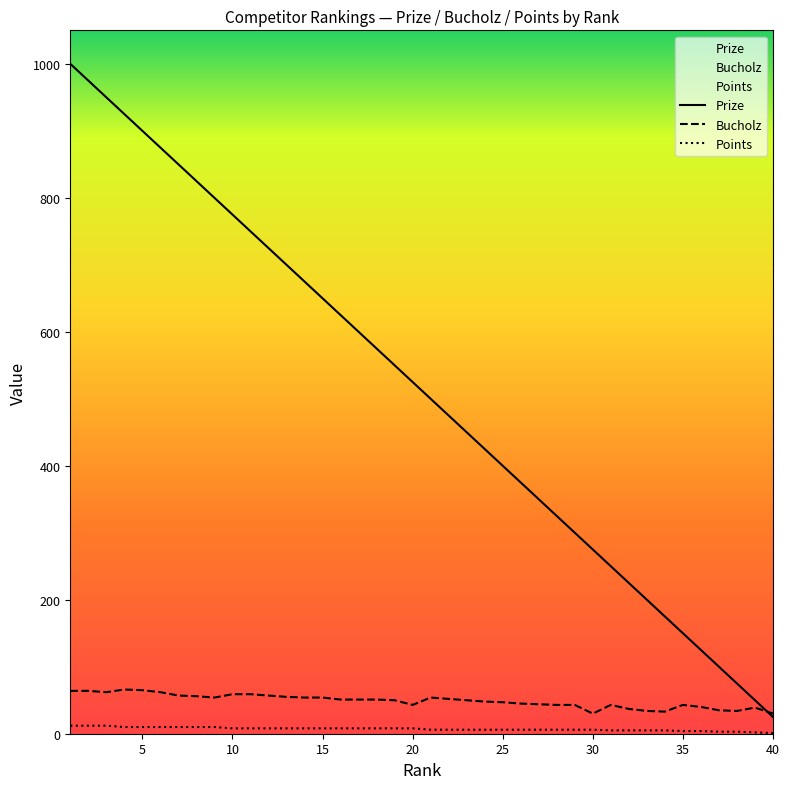

Reading left to right, extract all data points from this chart.

Prize: 1000	975	950	925	900	875	850	825	800	775	750	725	700	675	650	625	600	575	550	525	500	475	450	425	400	375	350	325	300	275	250	225	200	175	150	125	100	75	50	25
Bucholz: 64	64	62	66	65	62	57	56	54	59	59	57	55	54	54	51	51	51	50	43	54	52	50	48	47	45	44	43	43	30	43	37	34	33	43	40	35	34	39	30
Points: 12	12	12	10	10	10	10	10	10	8	8	8	8	8	8	8	8	8	8	8	6	6	6	6	6	6	6	6	6	6	5	5	5	5	4	4	3	3	2	1